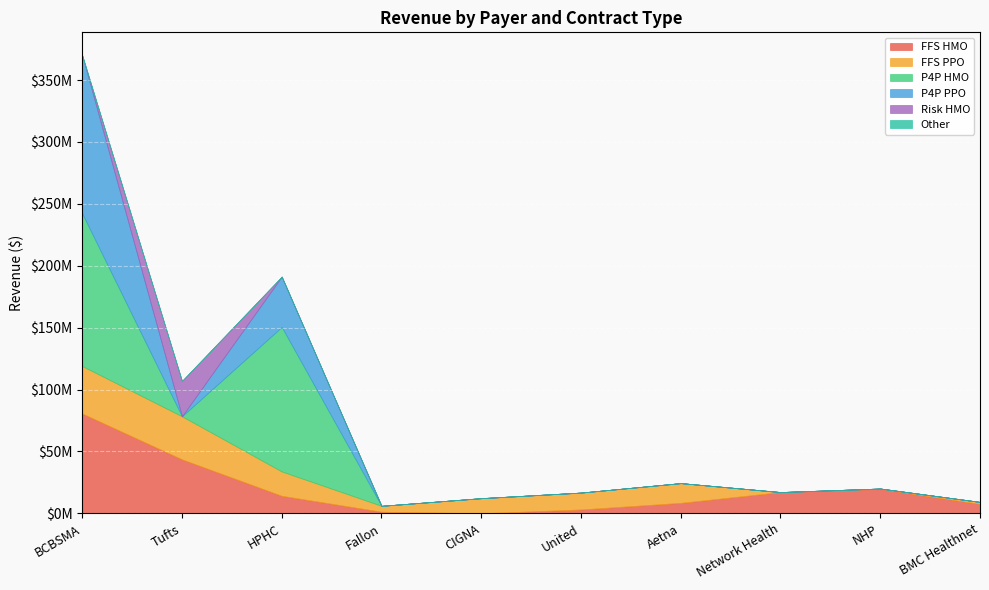

What is the greatest value displayed?

127762000.0